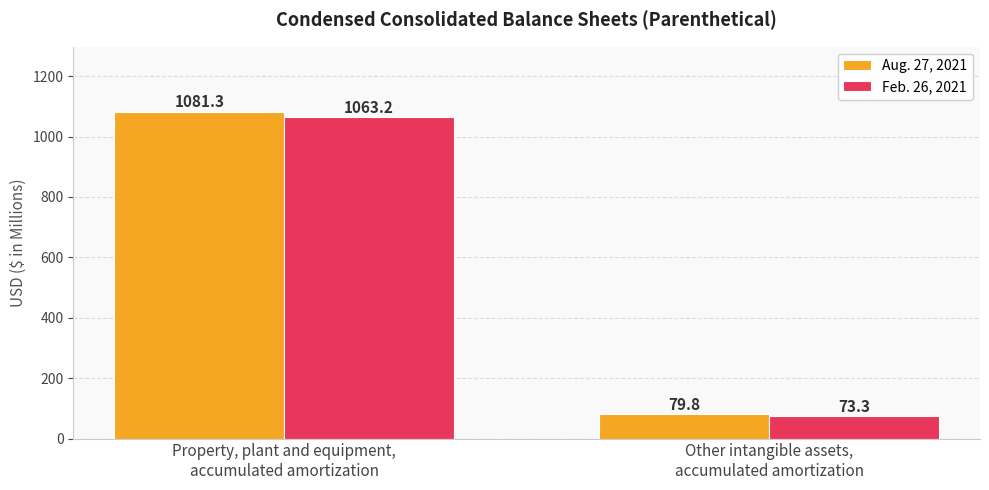

What is the sum of all Feb. 26, 2021 values?

1136.5